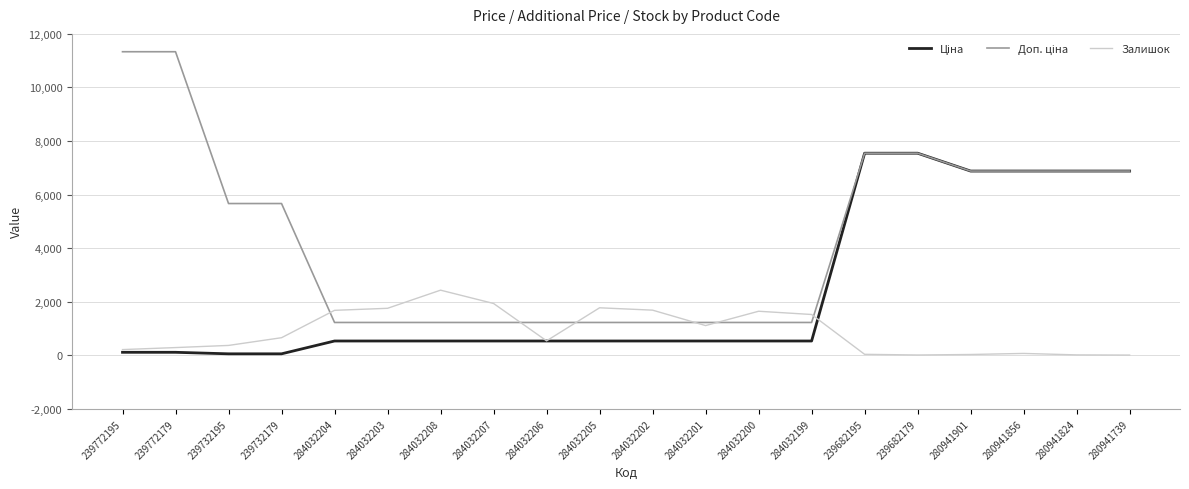

The value of Залишок at 284032207 is 1064.8. True or false?

False